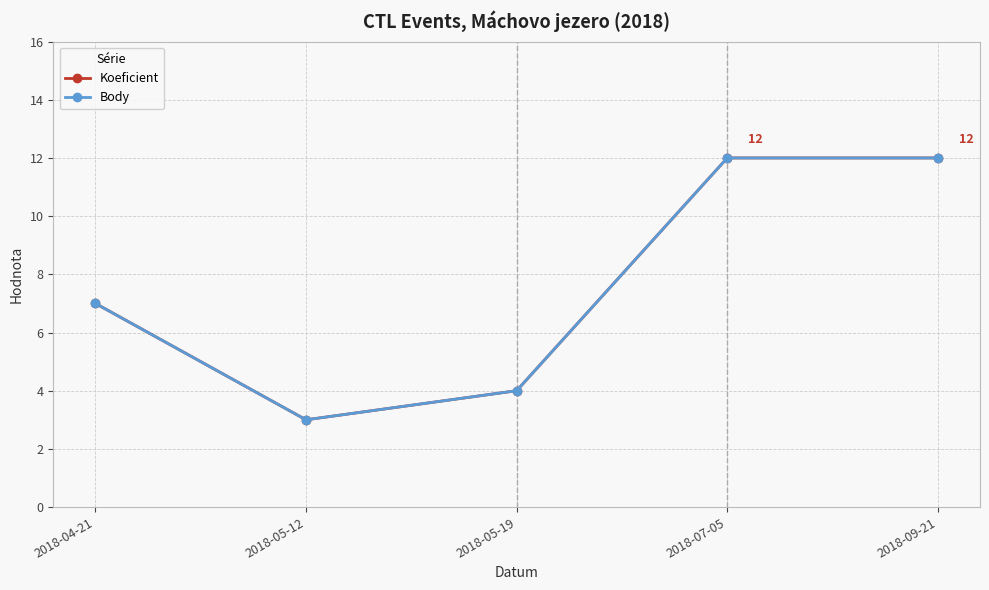

What is the lowest value of the Koeficient series?

3